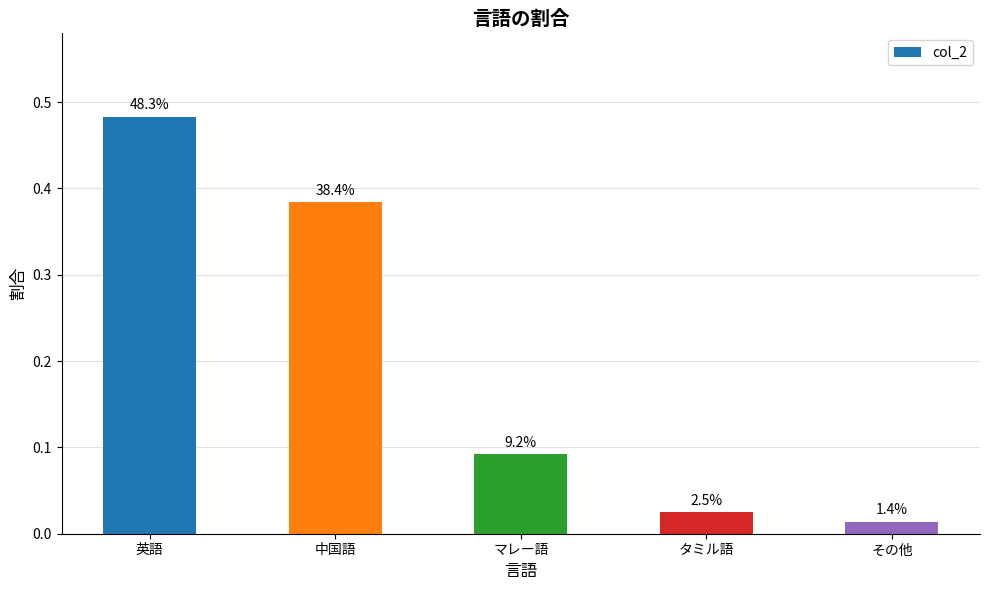

Does the chart contain any negative values?

No